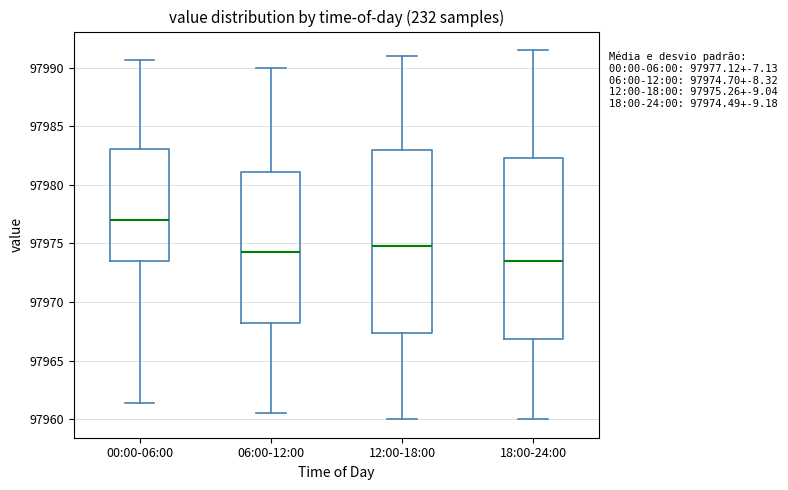

Which box's median line is the highest?

00:00-06:00